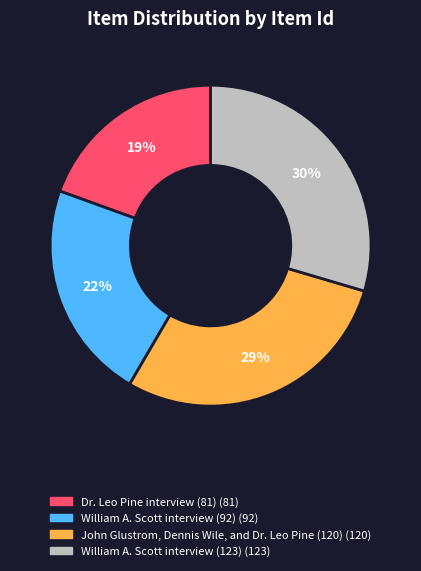

Count the number of slices in the pie.

4